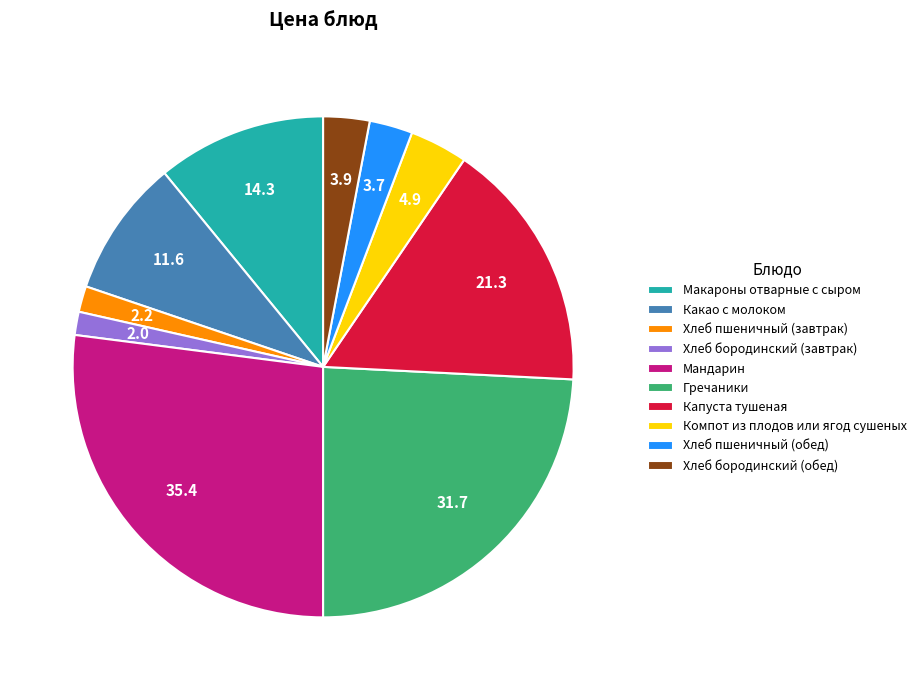

Approximately how many times larger is the value at Какао с молоком compared to Хлеб пшеничный (завтрак)?

5.3